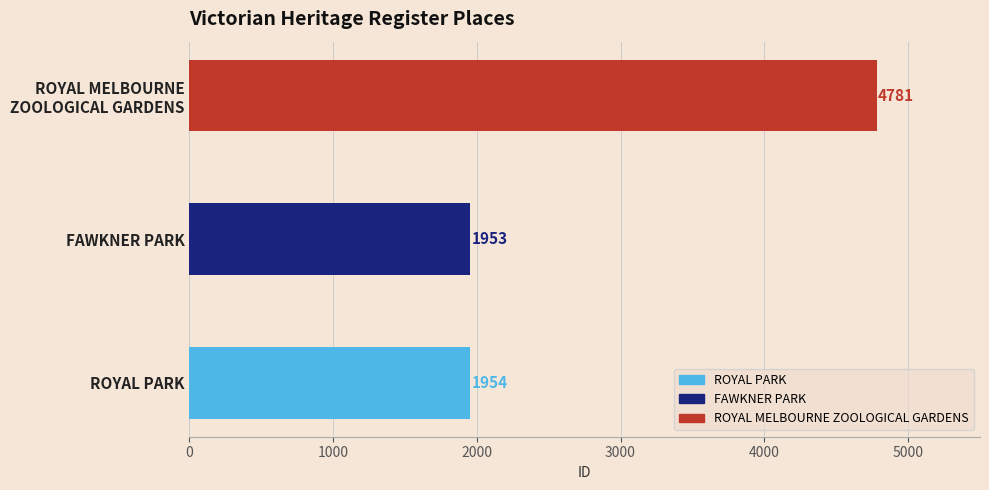

Rank the categories by value from highest to lowest.

ROYAL MELBOURNE ZOOLOGICAL GARDENS, ROYAL PARK, FAWKNER PARK